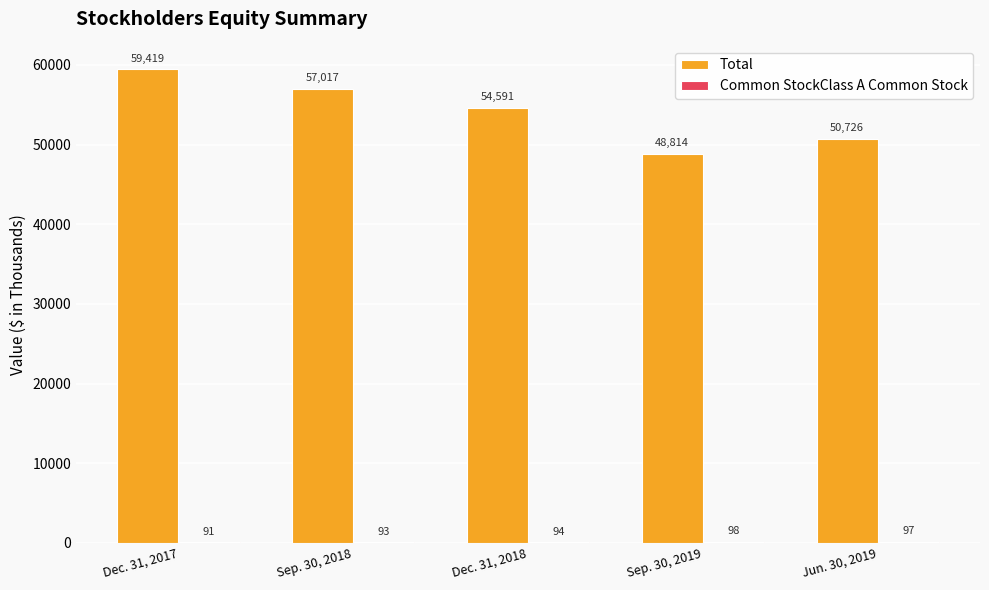

Which series has the largest range (max minus min)?

Total